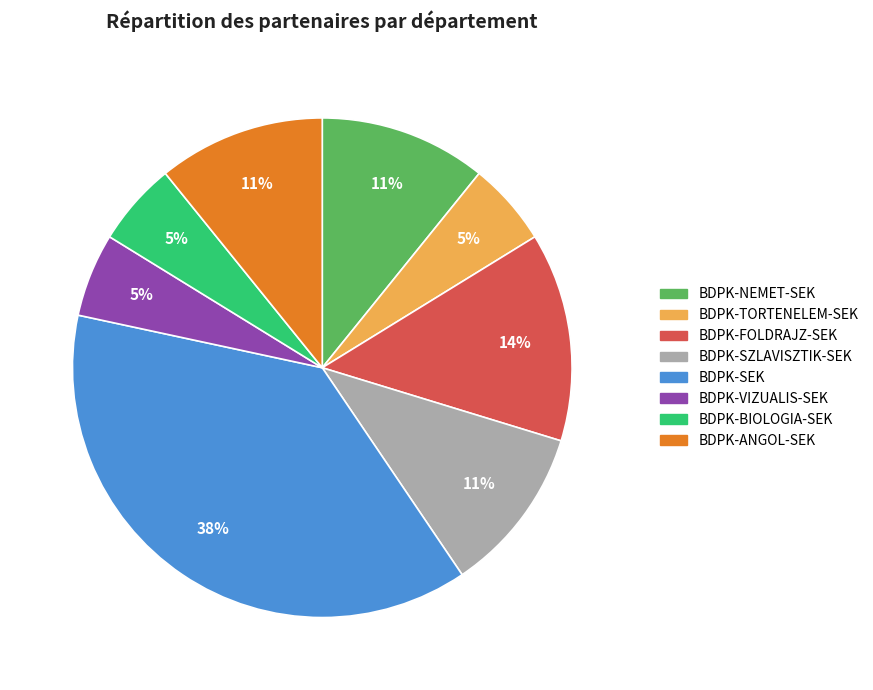

The BDPK-NEMET-SEK slice represents 5% of the pie. True or false?

False